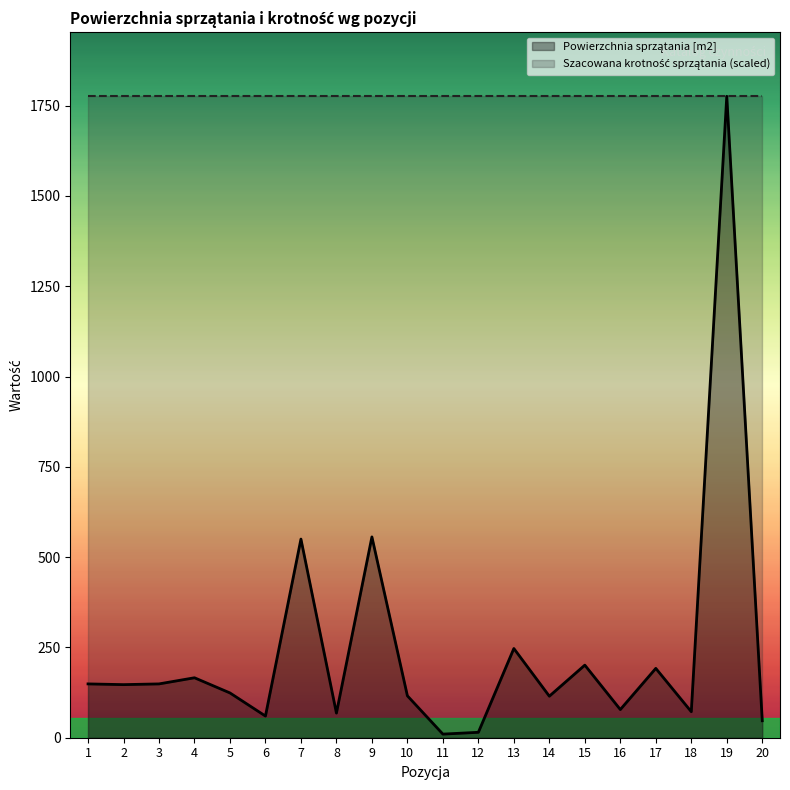

List the labels in order of value, largest first.

19, 9, 7, 13, 15, 17, 4, 1, 3, 2, 5, 10, 14, 16, 18, 8, 6, 20, 12, 11